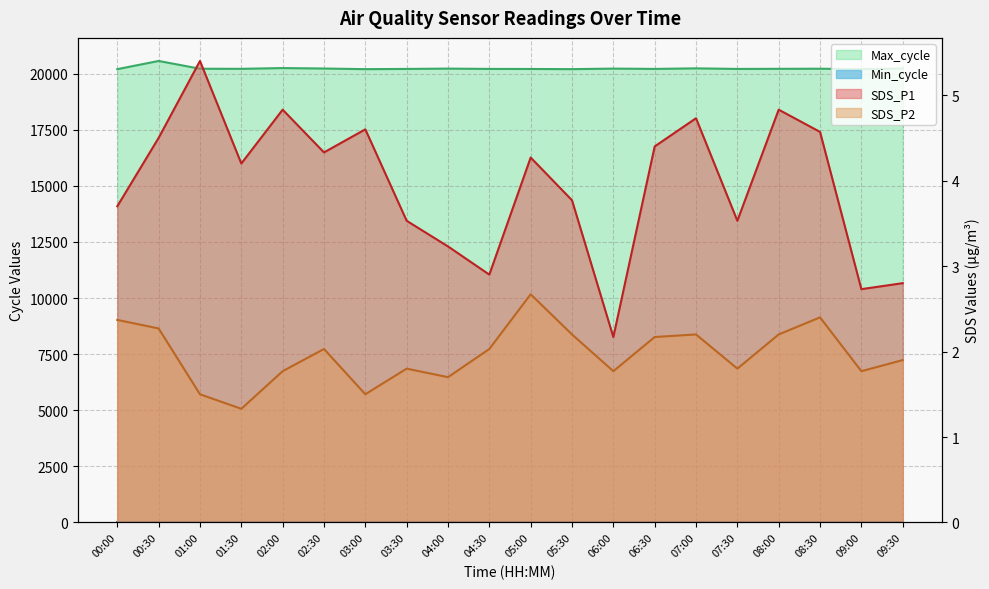

Reading left to right, extract all data points from this chart.

SDS_P1: 3.7	4.5	5.4	4.2	4.8	4.3	4.6	3.5	3.2	2.9	4.3	3.8	2.2	4.4	4.7	3.5	4.8	4.6	2.7	2.8
SDS_P2: 2.4	2.3	1.5	1.3	1.8	2.0	1.5	1.8	1.7	2.0	2.7	2.2	1.8	2.2	2.2	1.8	2.2	2.4	1.8	1.9
Max_cycle: 20201.0	20566.0	20220.0	20215.0	20249.0	20229.0	20201.0	20211.0	20225.0	20212.0	20209.0	20202.0	20225.0	20212.0	20236.0	20211.0	20216.0	20220.0	20202.0	20232.0